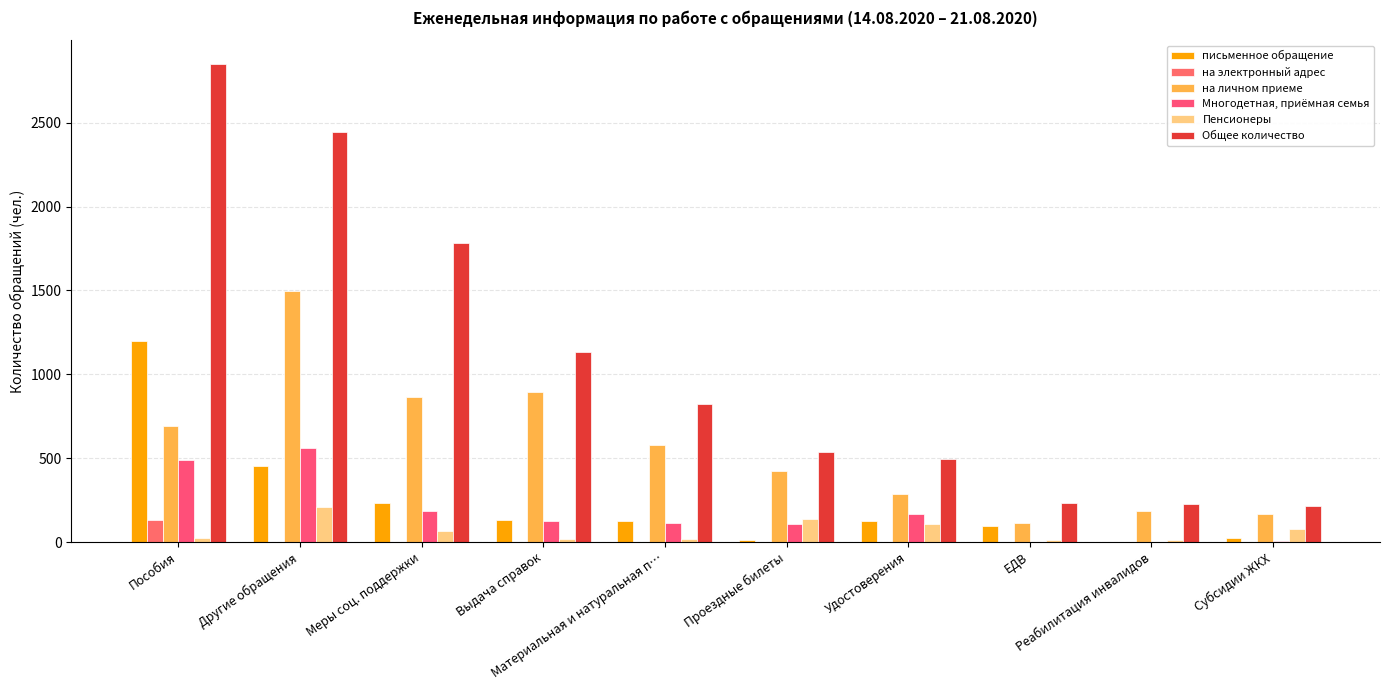

Where is Общее количество nearest to the value 1532?

Меры соц. поддержки